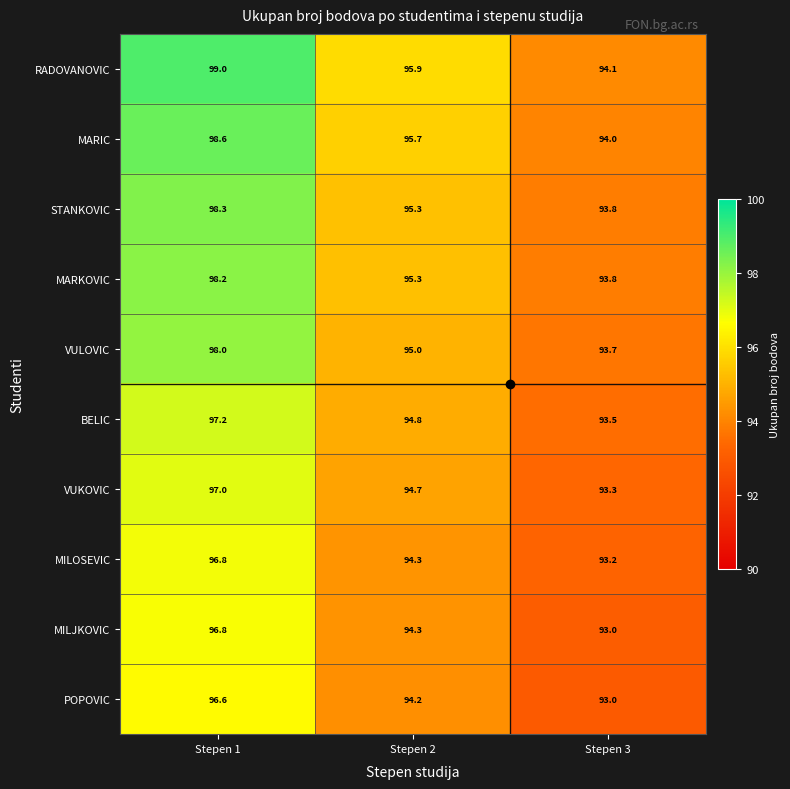

At which label is POPOVIC closest to 94?

Stepen 2